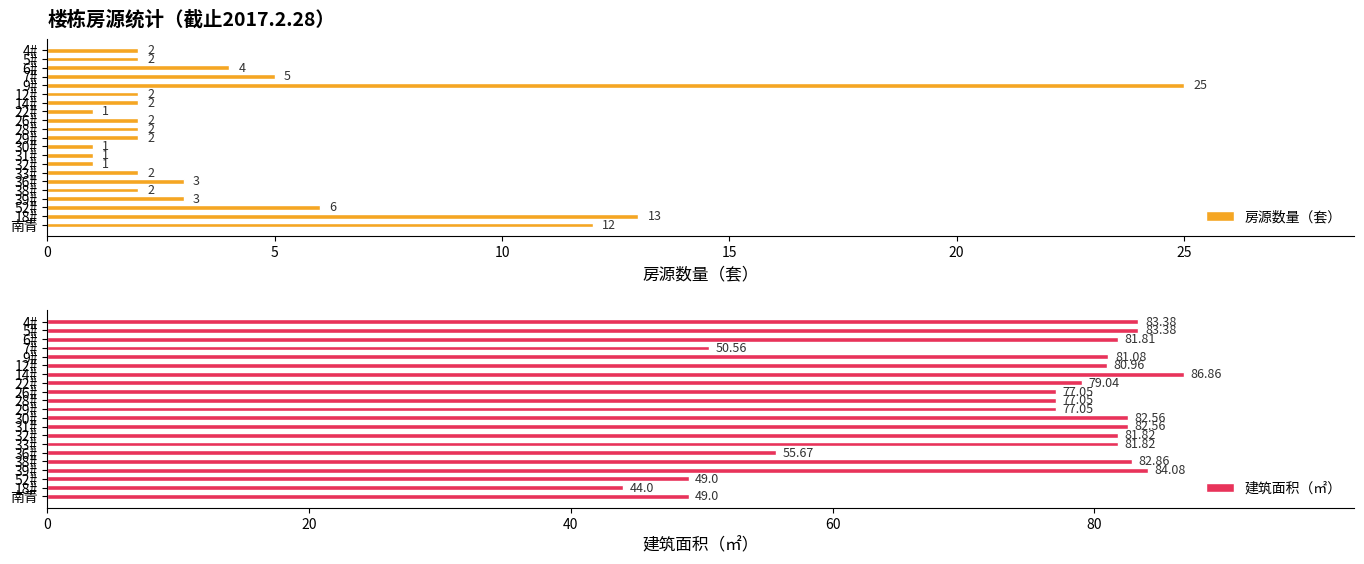

What is the maximum value for 房源数量（套）?

25